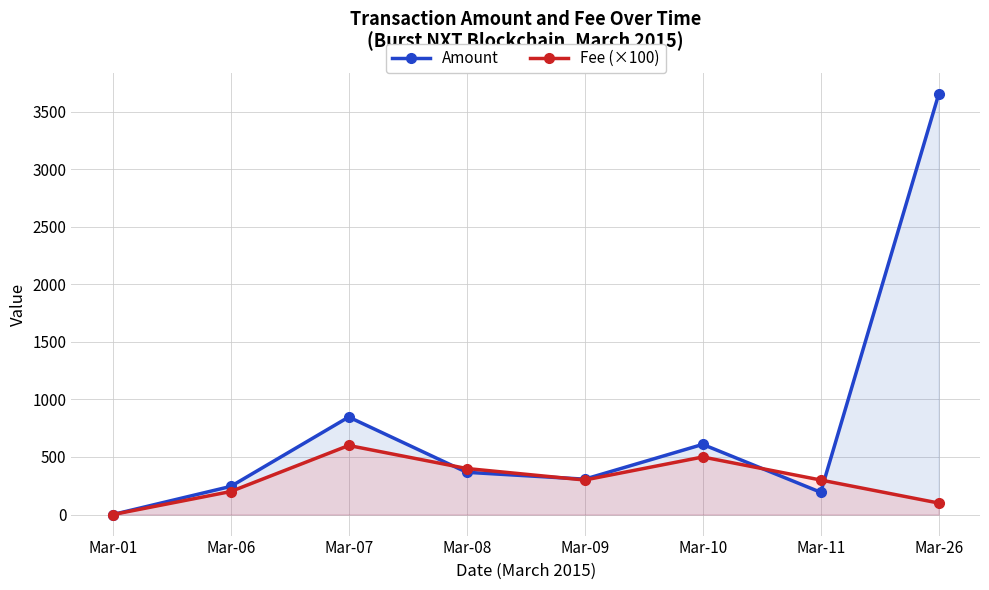

What is the value of the Fee (×100) point at the 8th from the left?

100.0